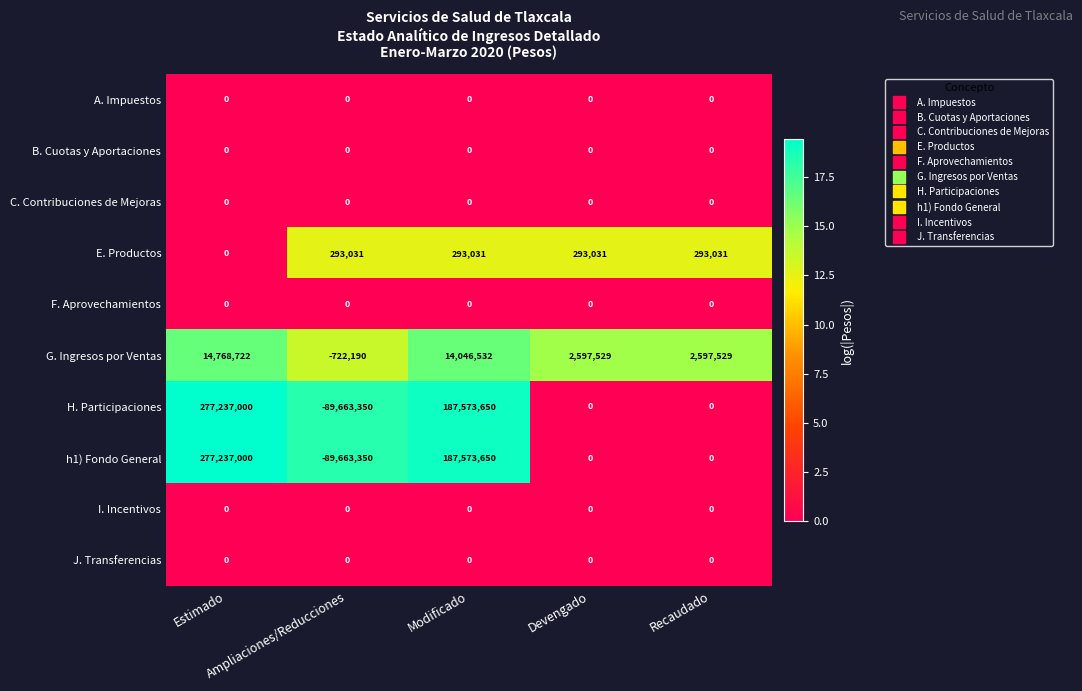

What is the difference between the maximum and minimum values in the h1) Fondo General series?

366900350